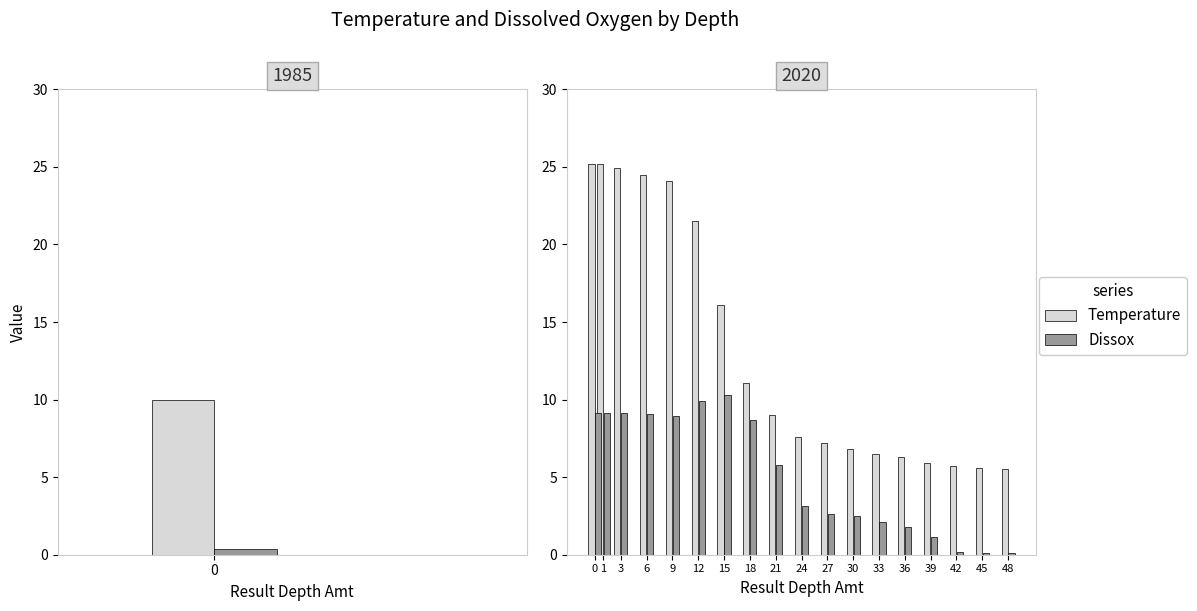

How many bars are there in each group?

2